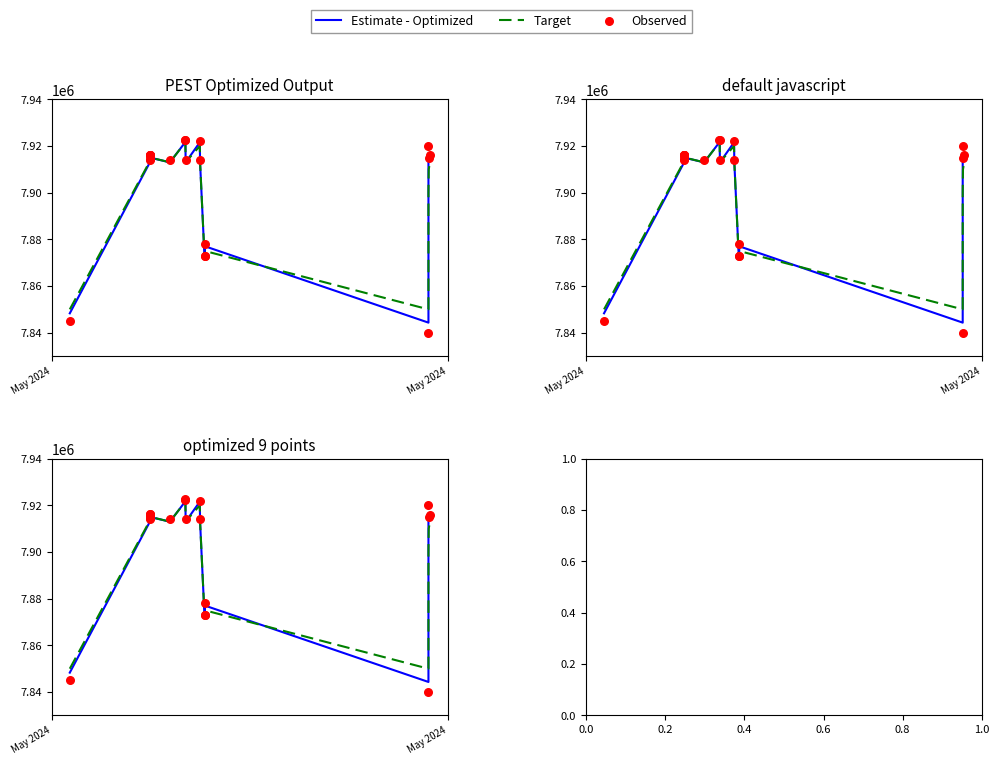

Which series contains the highest Y value?

Observed